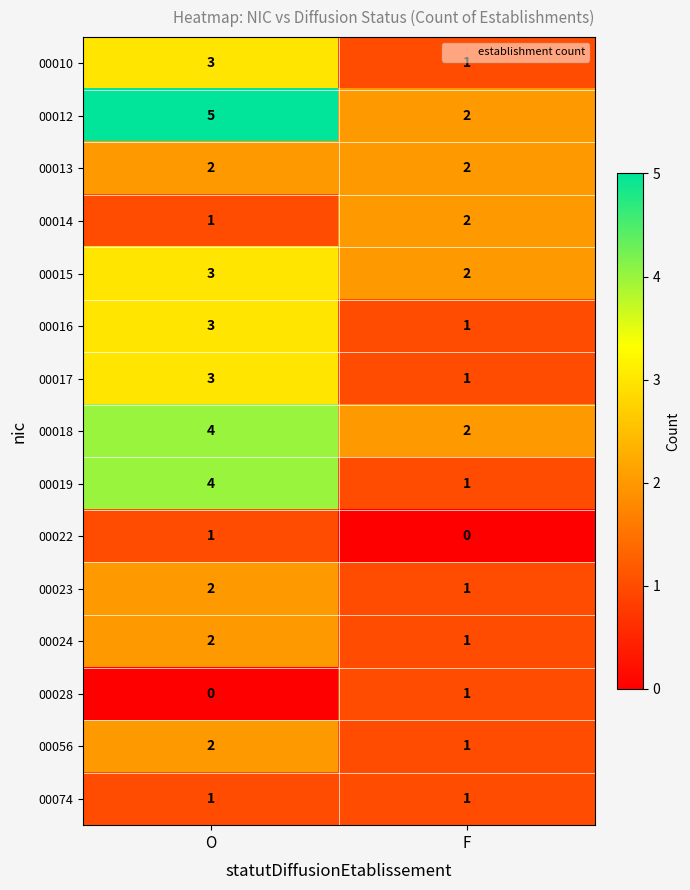

What is the difference between the 00019 values at O and F?

3